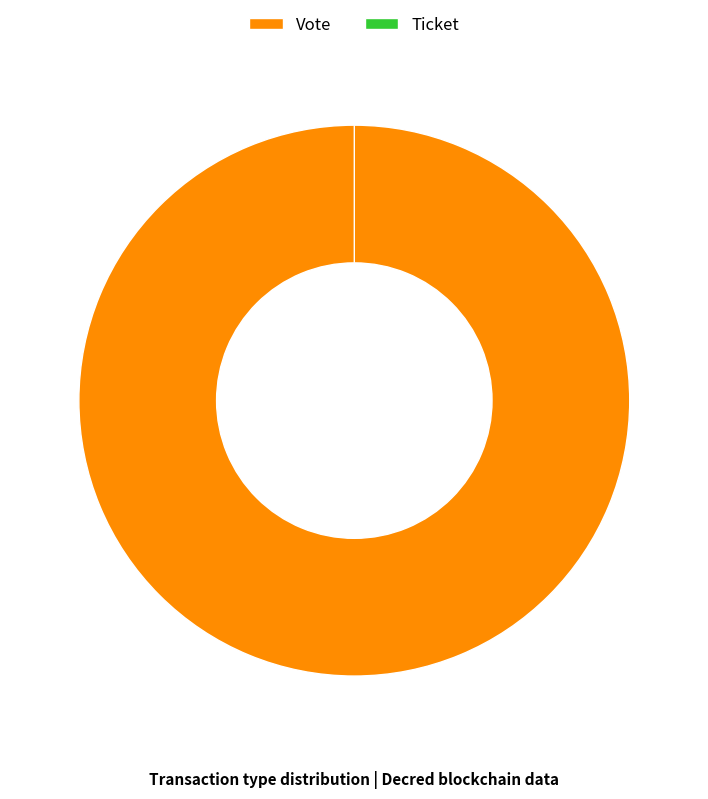

Which category has the biggest portion of the pie?

Vote